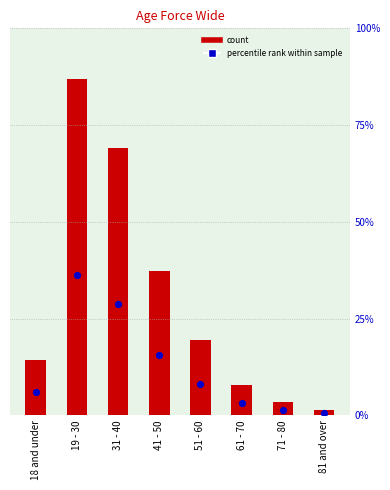

Which series reaches the minimum Y coordinate?

percentile rank within sample